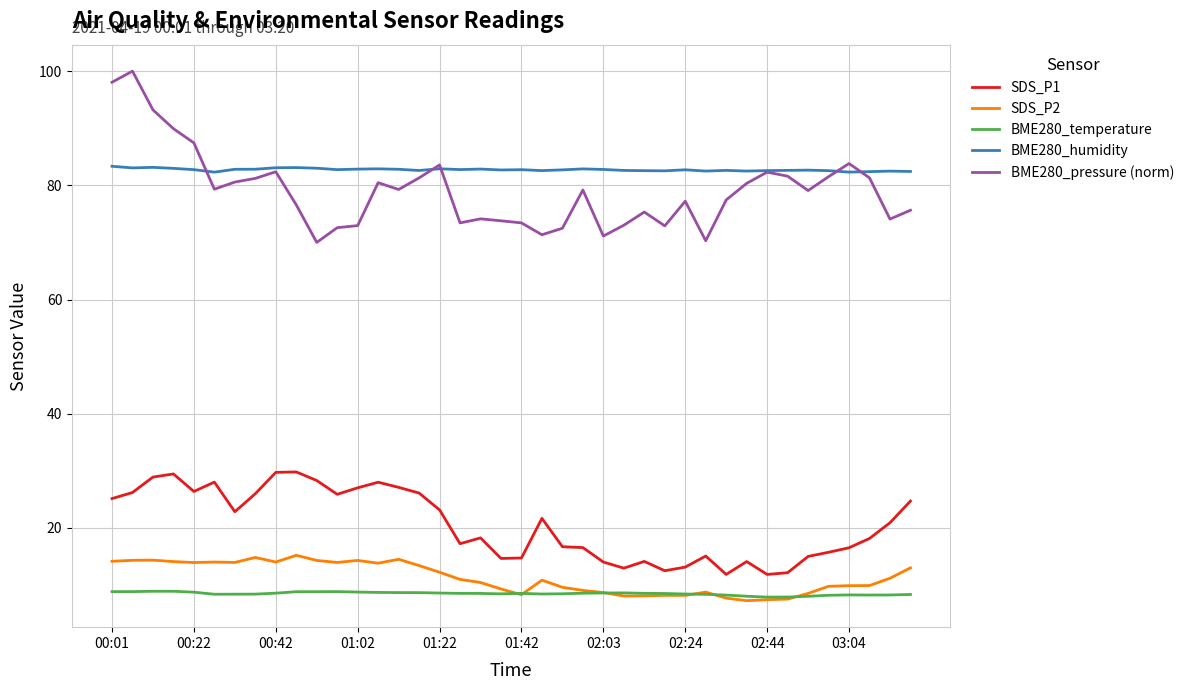

True or false: BME280_humidity and BME280_pressure (norm) intersect in this chart.

True